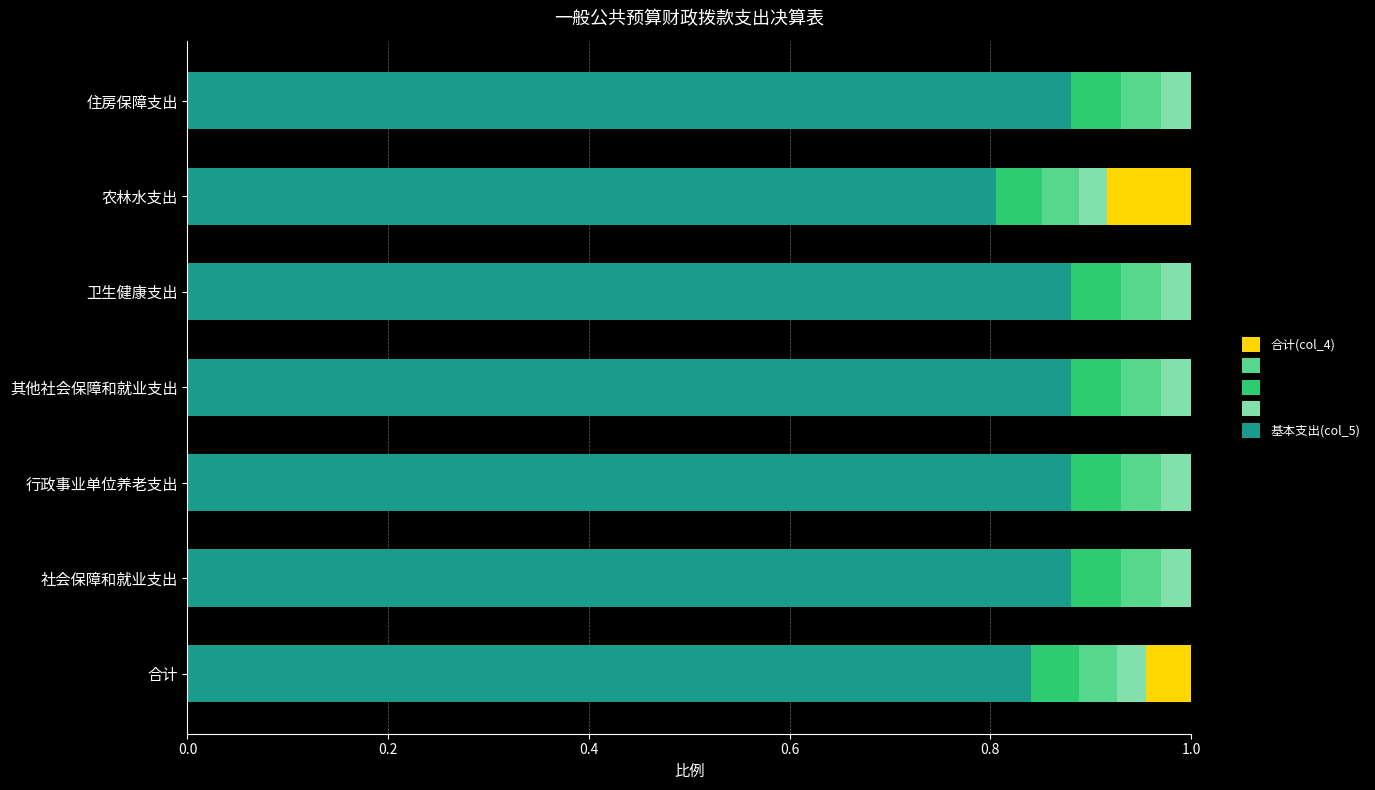

How many values in 合计(col_4) are above zero?

2